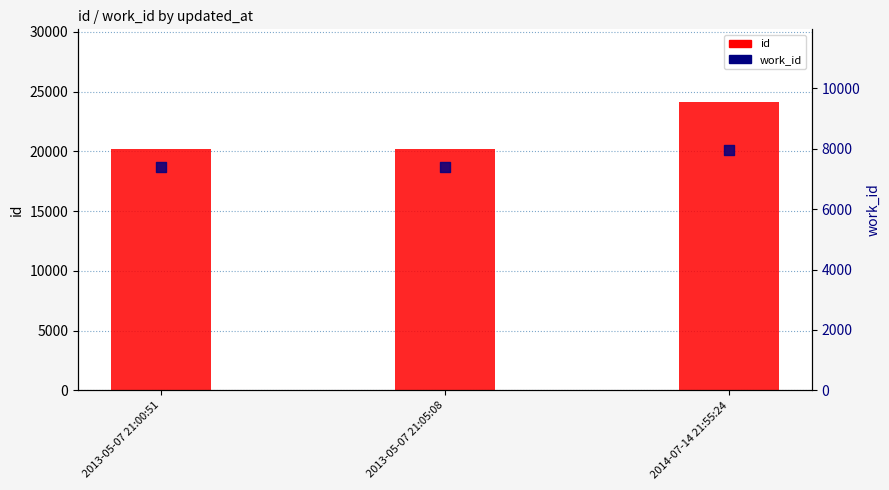

Which series has the largest total across all categories?

id